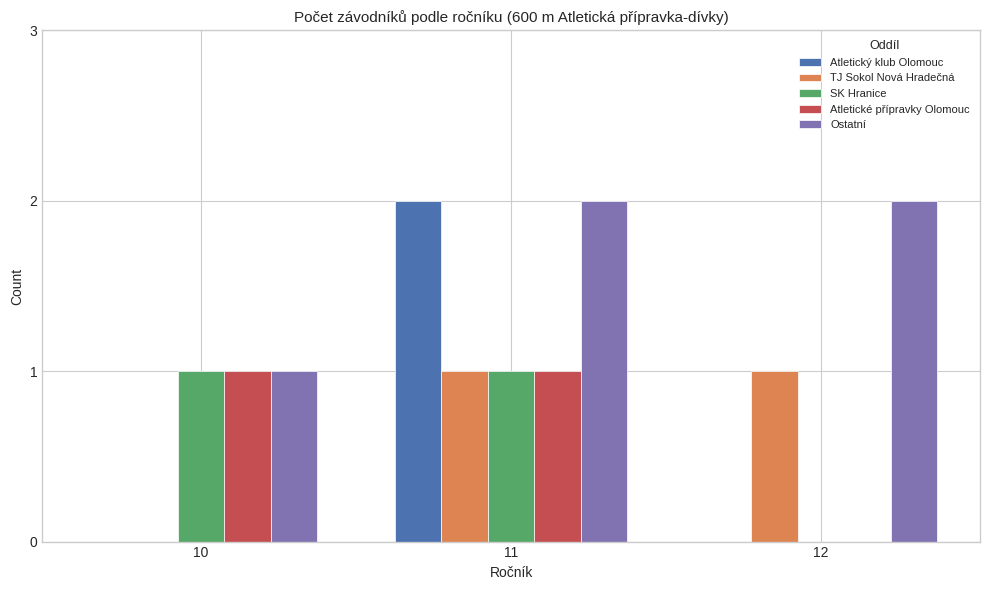

What is the sum of the Ostatní values at 12 and 10?

3